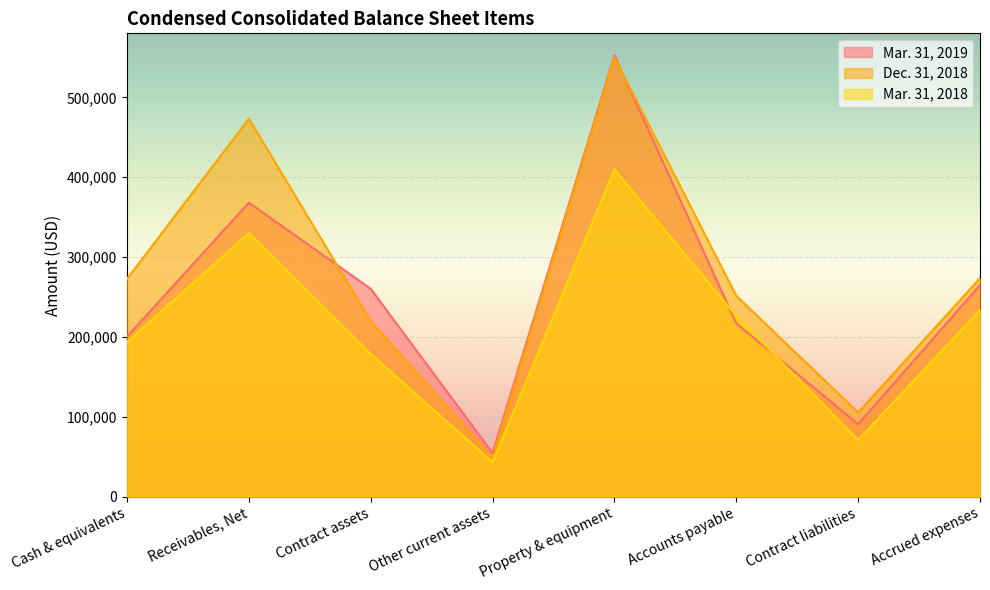

What is the label of the 2nd point from the left?

Receivables, Net